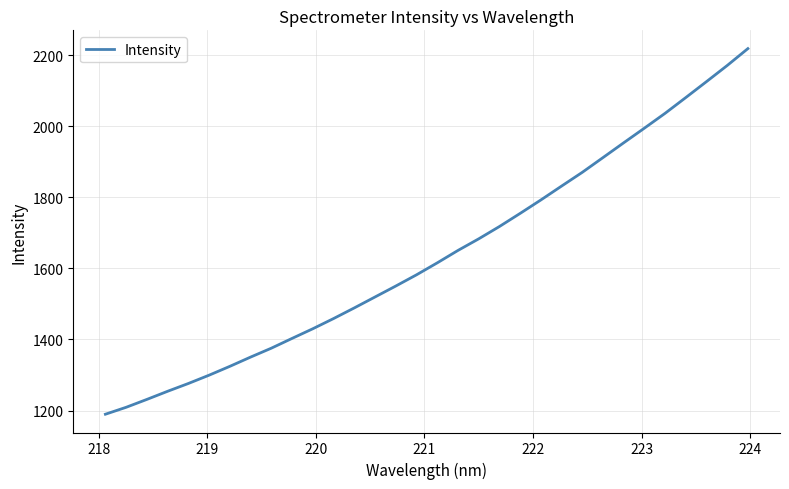

What is the greatest value displayed?

2218.7